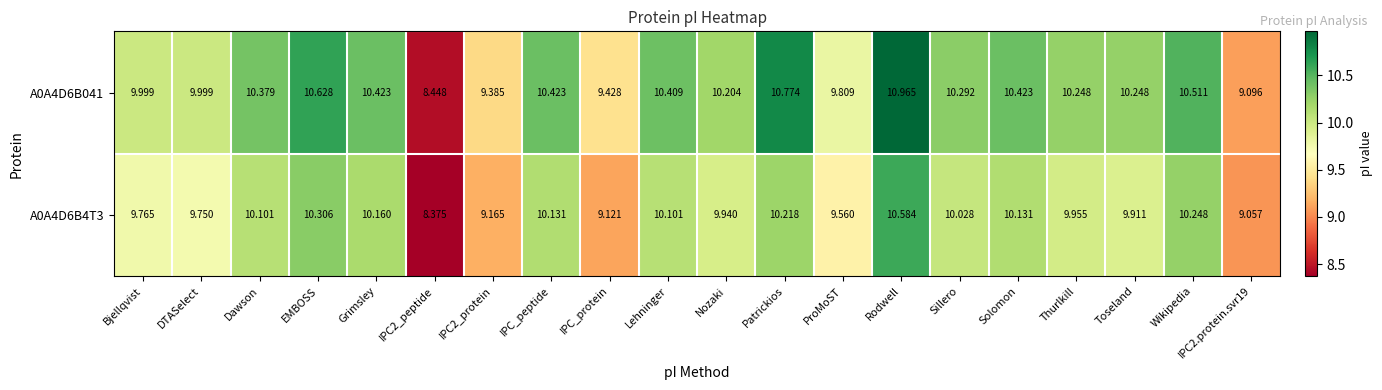

Which label corresponds to the largest value in the chart?

Rodwell